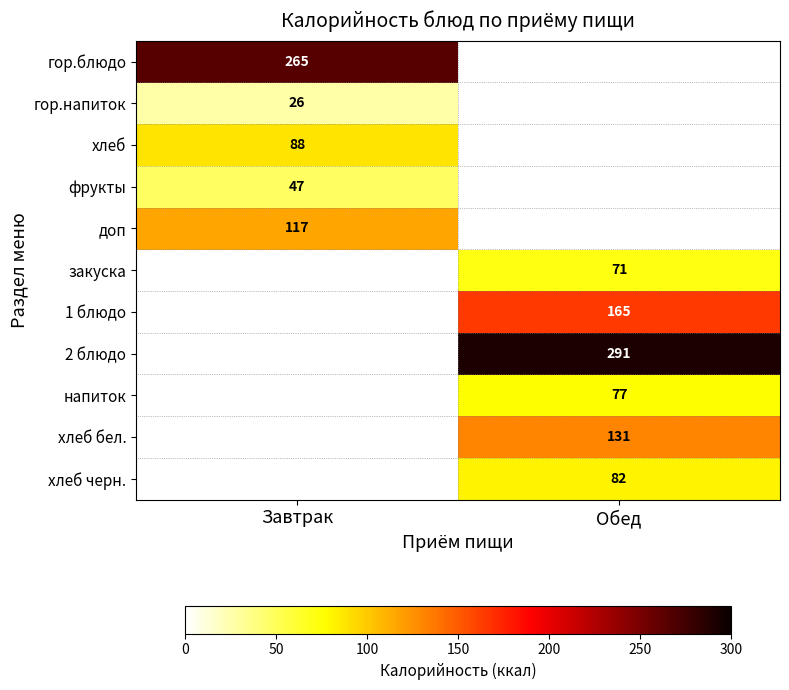

Is it true that гор.напиток equals 5 at Завтрак?

False